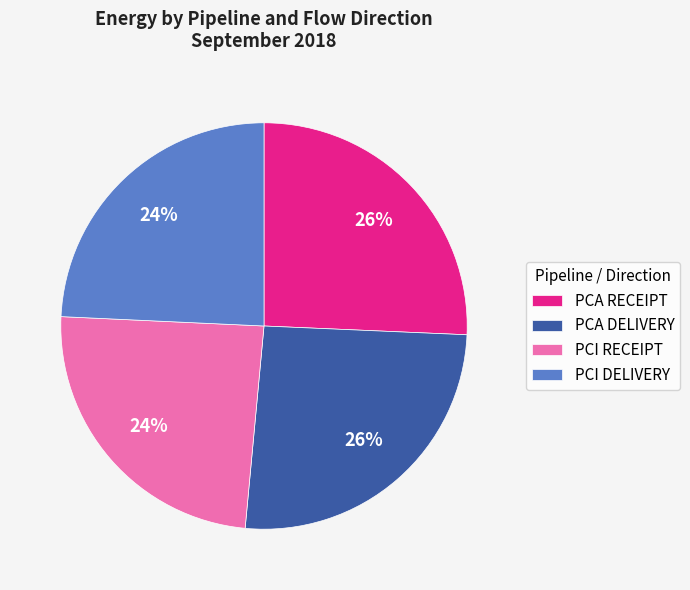

To the nearest percent, what is the difference between the largest and smallest slice percentages?

2%